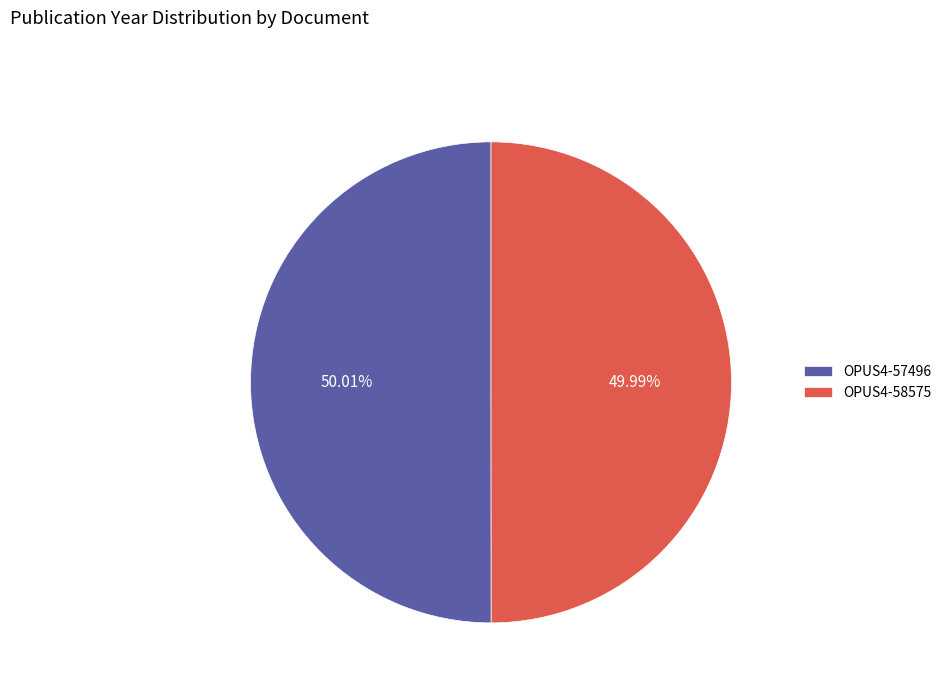

To the nearest percent, what is the average slice percentage?

50%